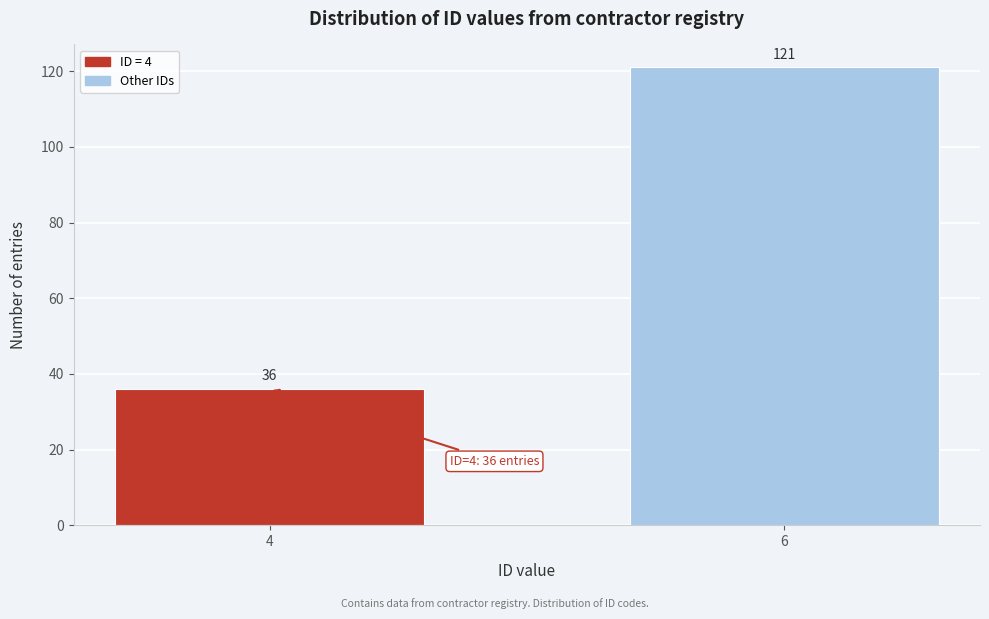

Reading right to left, list all the values displayed in this chart.

6=121	4=36